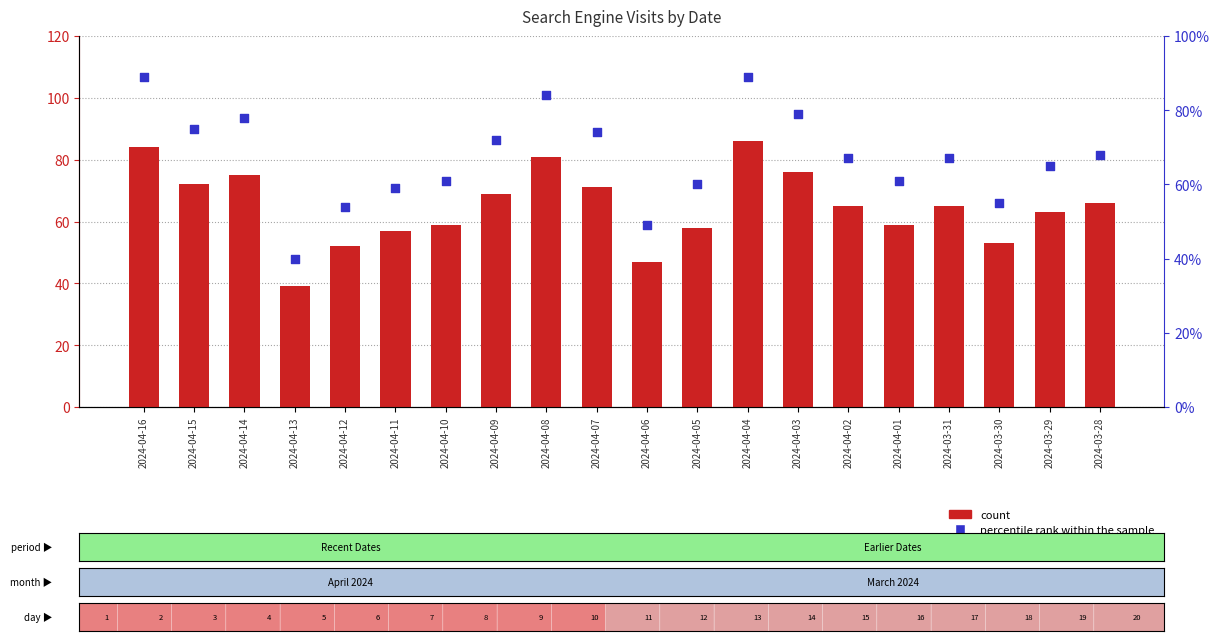

Which series reaches the maximum Y coordinate?

percentile rank within the sample